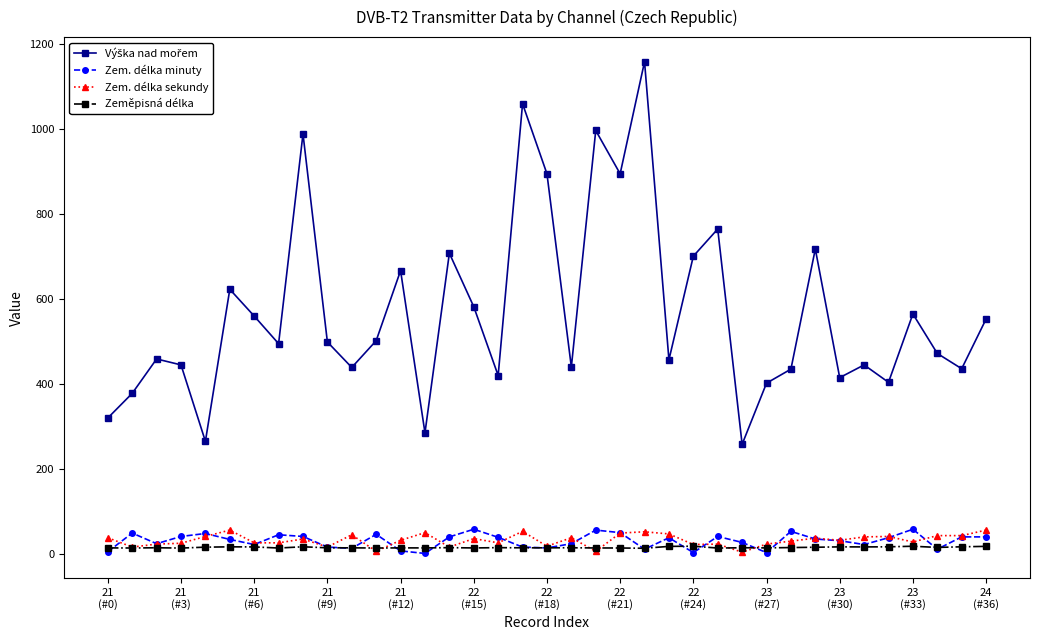

At how many categories does at least one series exceed 880?

6